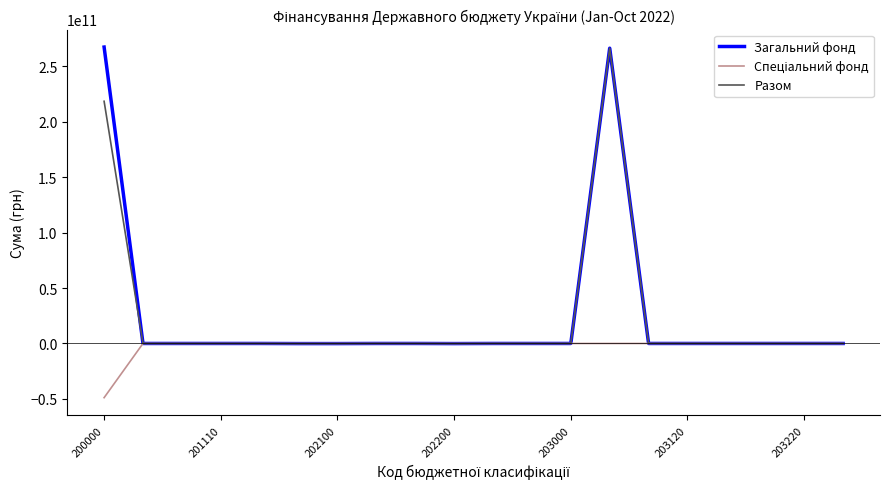

Which series has the widest spread of values?

Загальний фонд